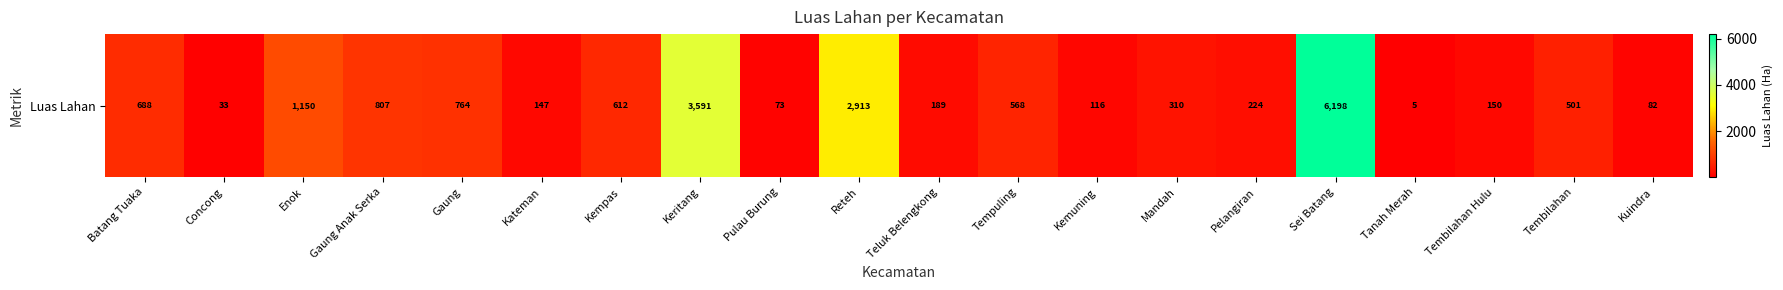

Reading left to right, what are all the values shown in this chart?

688	33	1150	807	764	147	612	3591	73	2913	189	568	116	310	224	6198	5	150	501	82